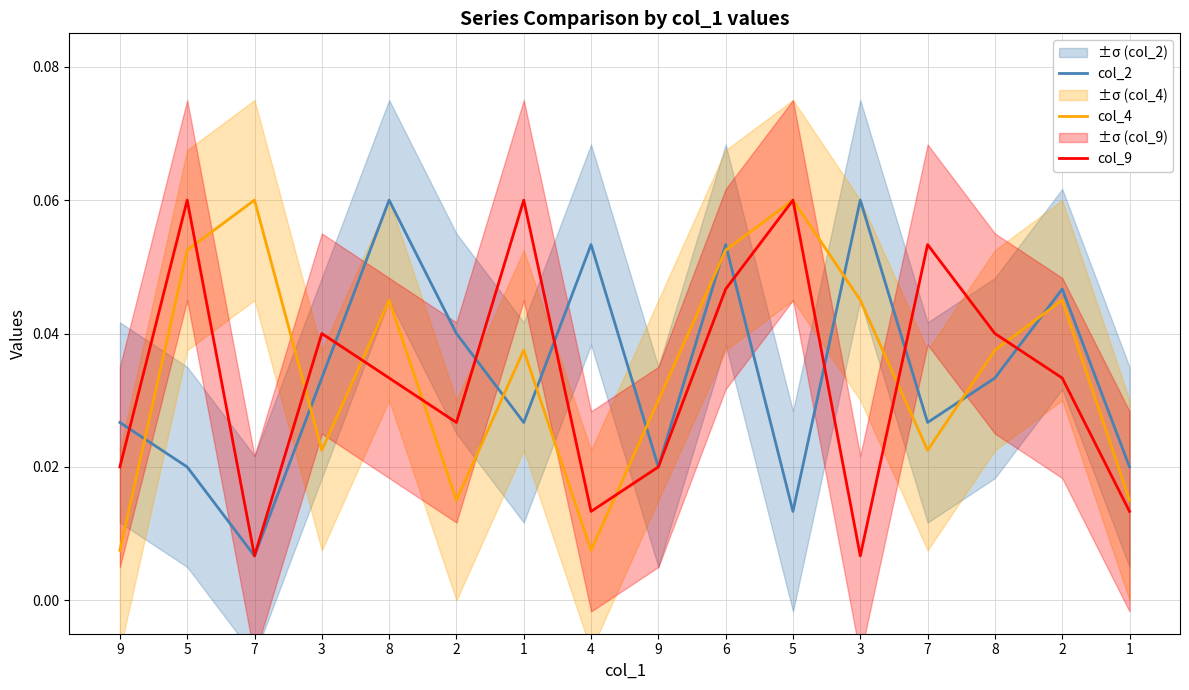

Rank the series by their maximum value, from highest to lowest.

col_2, col_4, col_9